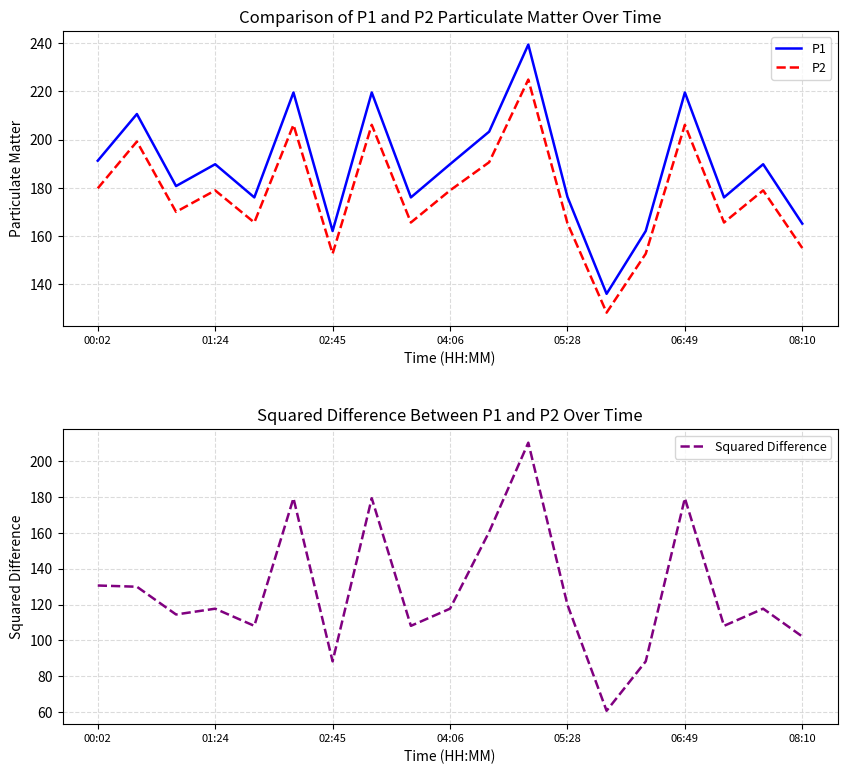

True or false: P2 and P1 cross at least once.

False